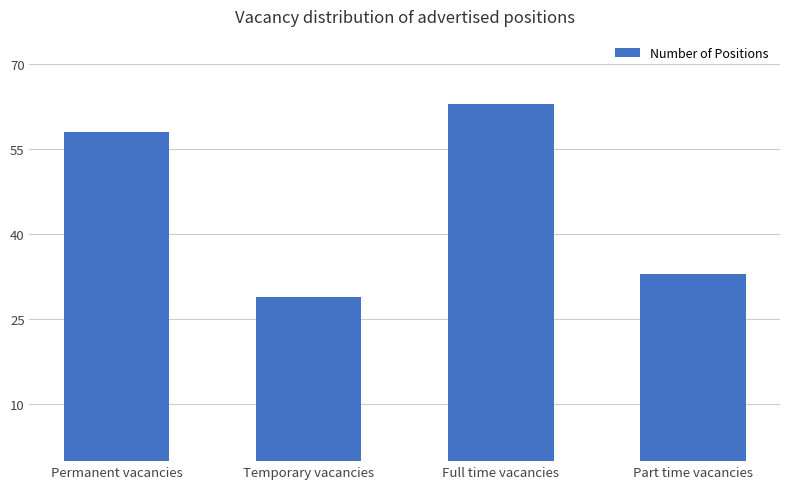

What is the difference between the values at Part time vacancies and Permanent vacancies?

25